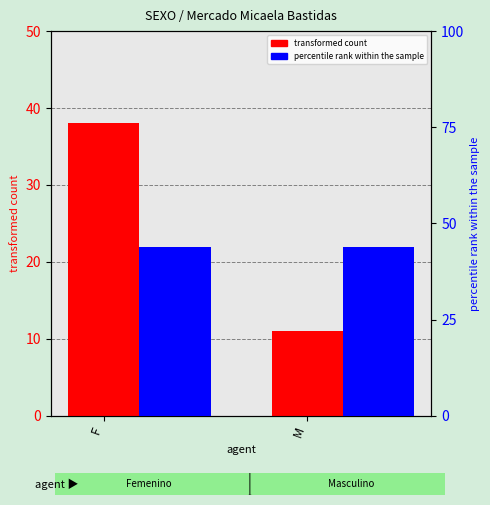

Reading right to left, what are all the values shown in this chart?

transformed count: M=11	F=38
percentile rank within the sample: M=44	F=44